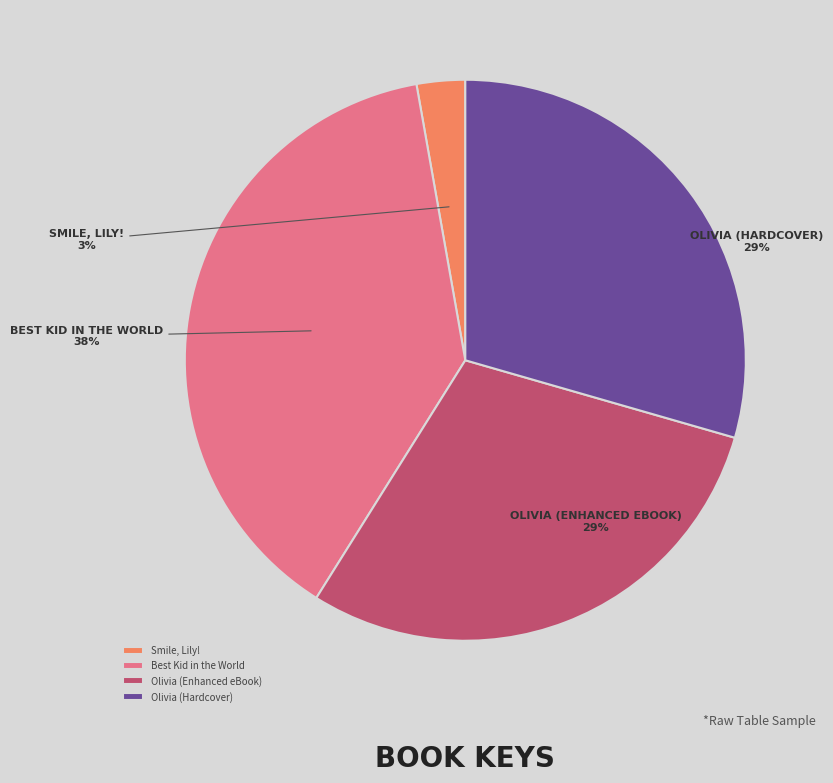

Count the number of slices in the pie.

4